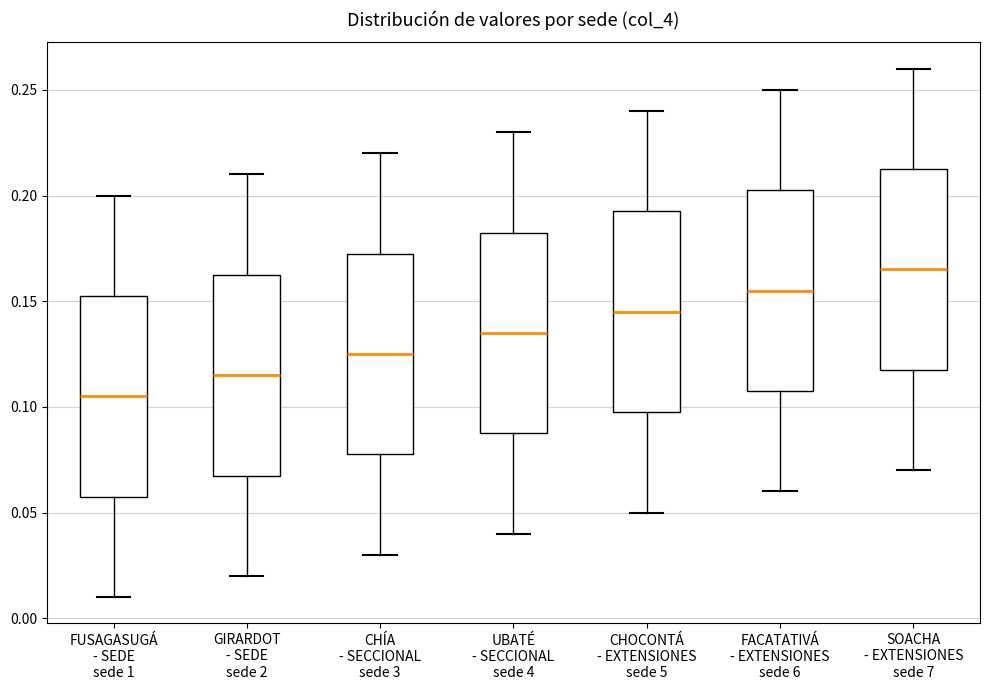

Reading left to right, transcribe this box plot: for each box, give where its median line is, the range the box spans, and where its two whiskers end, as read against the y-axis. The values are not printed on the chart, so give them approximately, as read against the axis.

FUSAGASUGÁ - SEDE sede 1: median 0.105, box 0.060 to 0.155, whiskers 0.010 to 0.200
GIRARDOT - SEDE sede 2: median 0.115, box 0.070 to 0.165, whiskers 0.020 to 0.210
CHÍA - SECCIONAL sede 3: median 0.125, box 0.080 to 0.175, whiskers 0.030 to 0.220
UBATÉ - SECCIONAL sede 4: median 0.135, box 0.090 to 0.185, whiskers 0.040 to 0.230
CHOCONTÁ - EXTENSIONES sede 5: median 0.145, box 0.100 to 0.195, whiskers 0.050 to 0.240
FACATATIVÁ - EXTENSIONES sede 6: median 0.155, box 0.110 to 0.205, whiskers 0.060 to 0.250
SOACHA - EXTENSIONES sede 7: median 0.165, box 0.120 to 0.215, whiskers 0.070 to 0.260